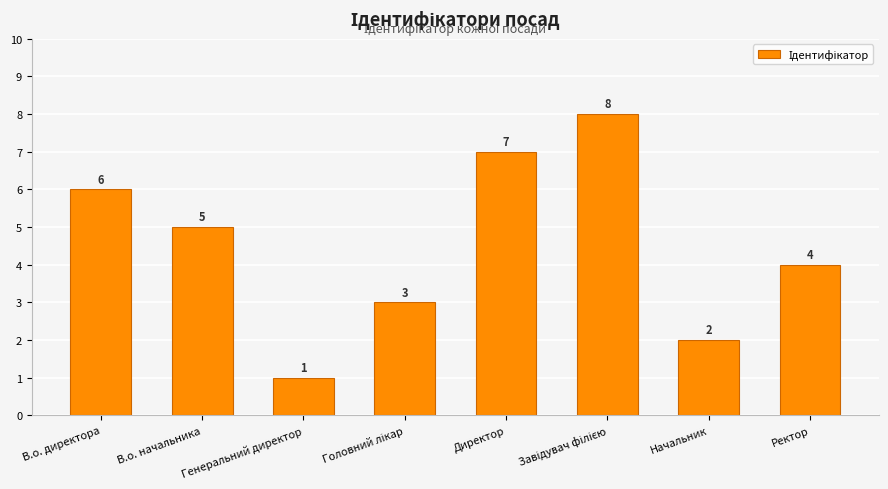

Approximately how many times larger is the value at В.о. начальника compared to Генеральний директор?

5.0